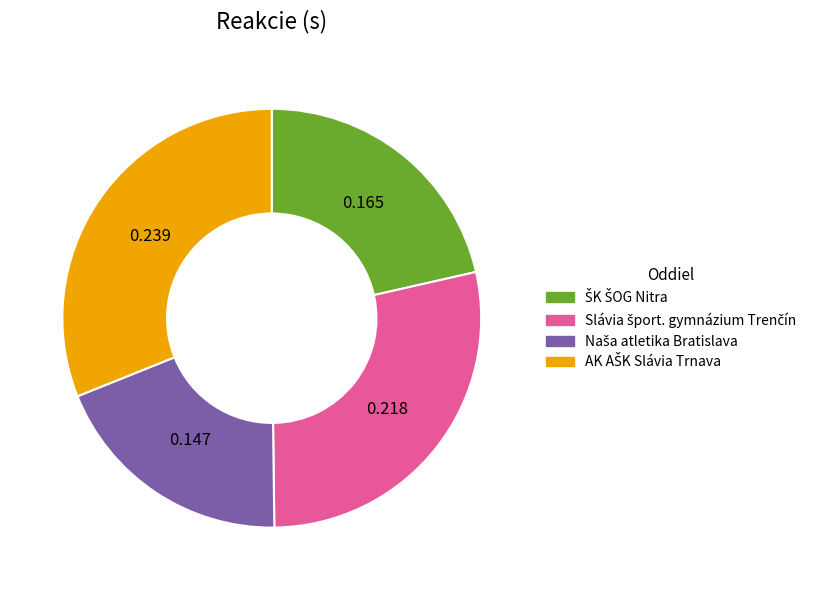

Does any single category account for the majority?

No